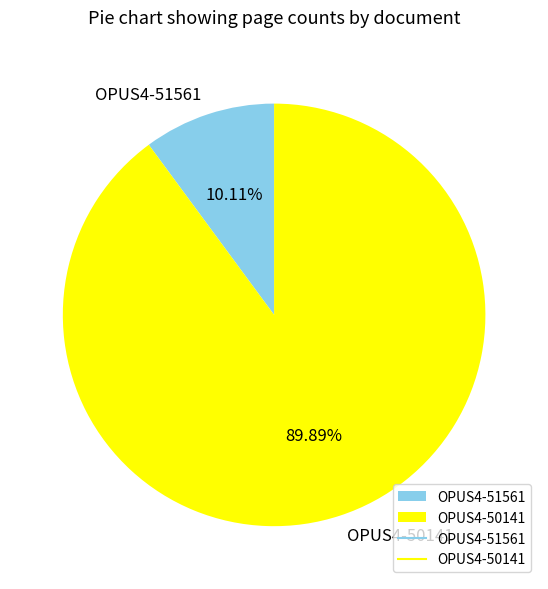

How many slices are in this pie chart?

2